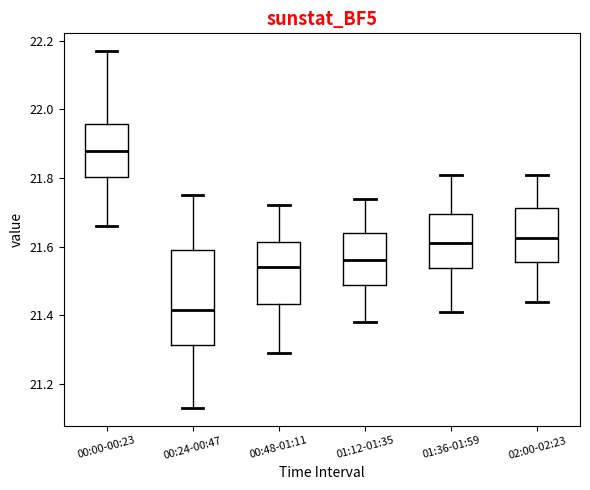

Where does the upper whisker of the box for 02:00-02:23 end on the y-axis? The values are not printed on the chart, so give them approximately, as read against the axis.

21.82